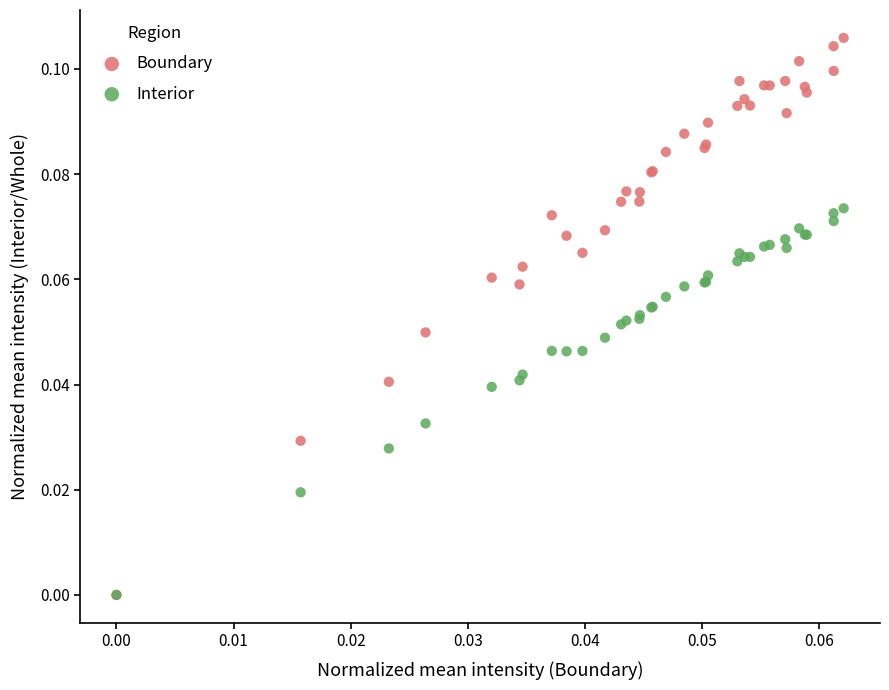

What are all the series names shown in the legend?

Boundary, Interior